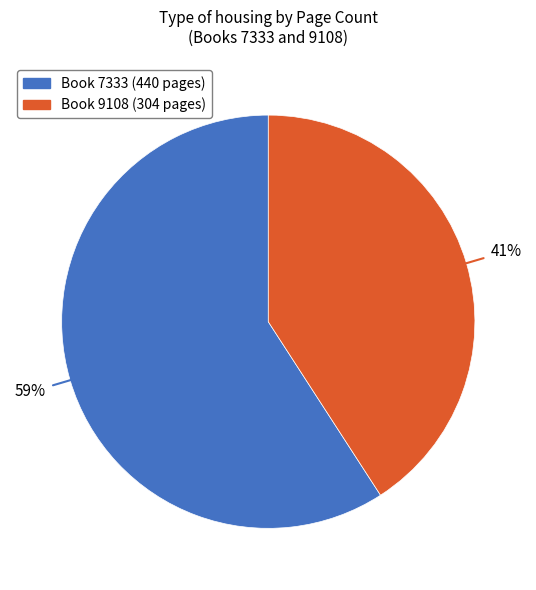

To the nearest percent, what is the average slice percentage?

50%